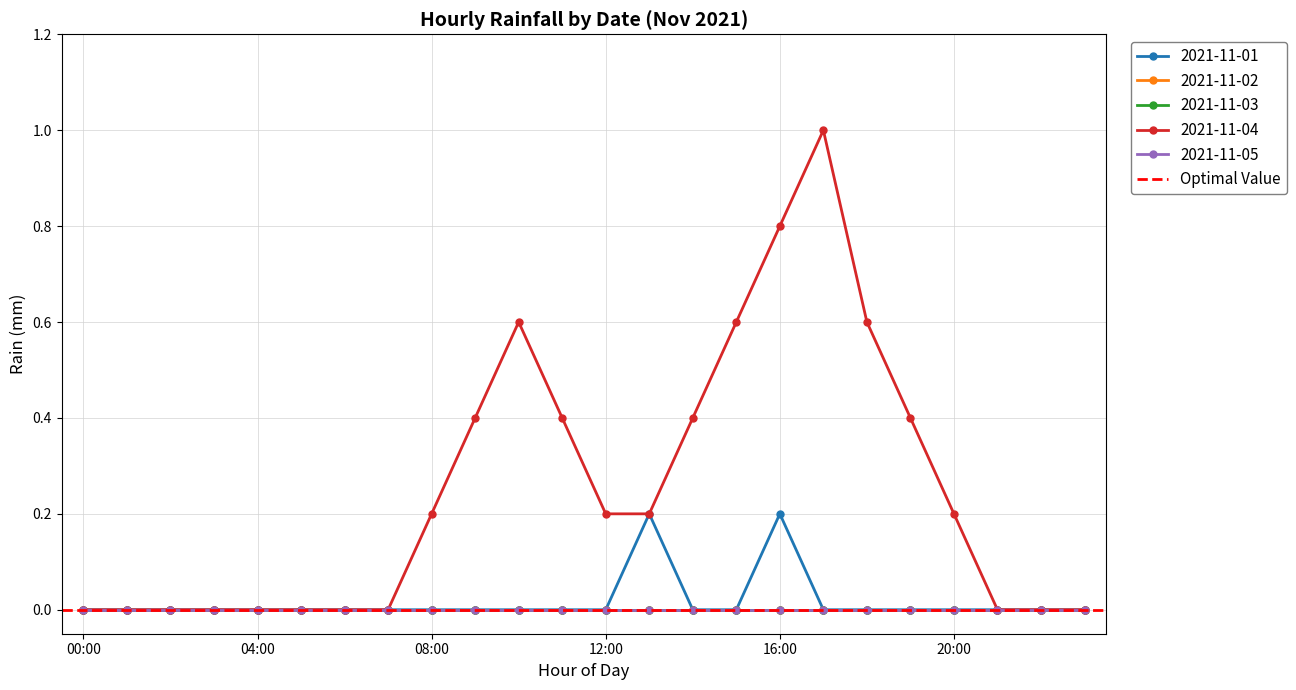

True or false: 2021-11-01 and 2021-11-04 intersect in this chart.

False